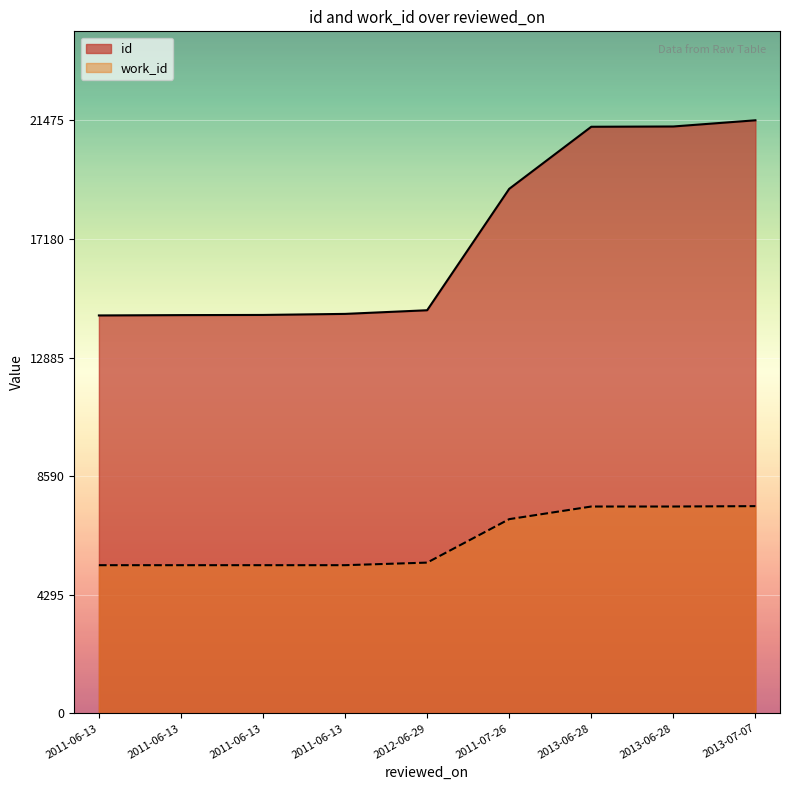

Is it true that id equals 11827 at 2013-07-07?

False